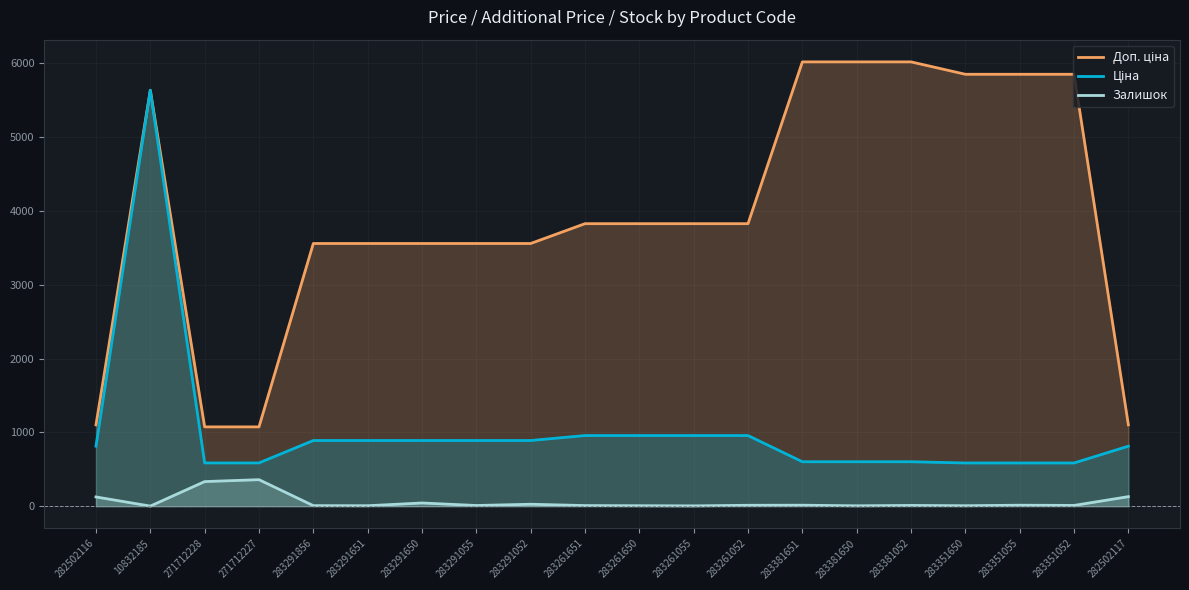

At which category does Ціна reach its first local peak?

10832185